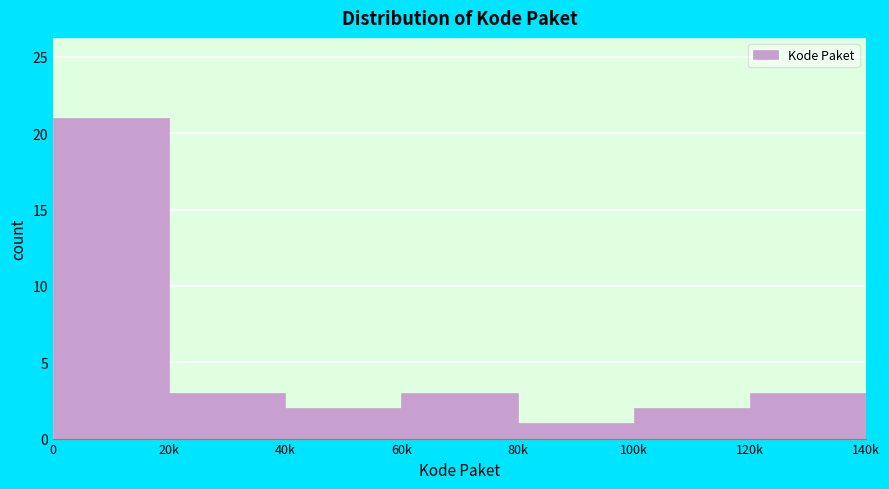

Reading left to right, what are all the values shown in this chart?

21	3	2	3	1	2	3